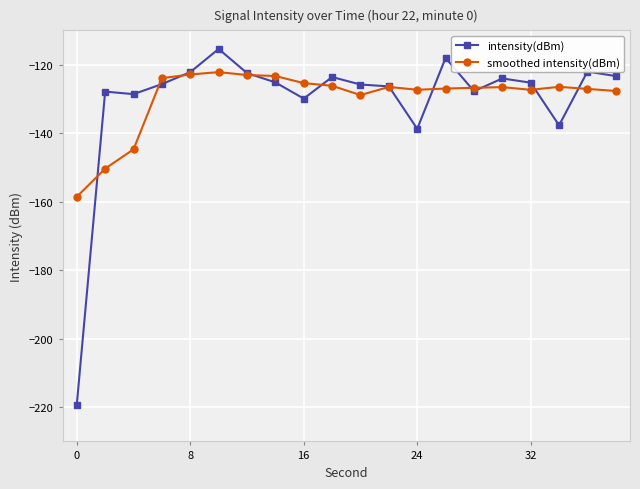

Rank the series by their maximum value, from lowest to highest.

smoothed intensity(dBm), intensity(dBm)